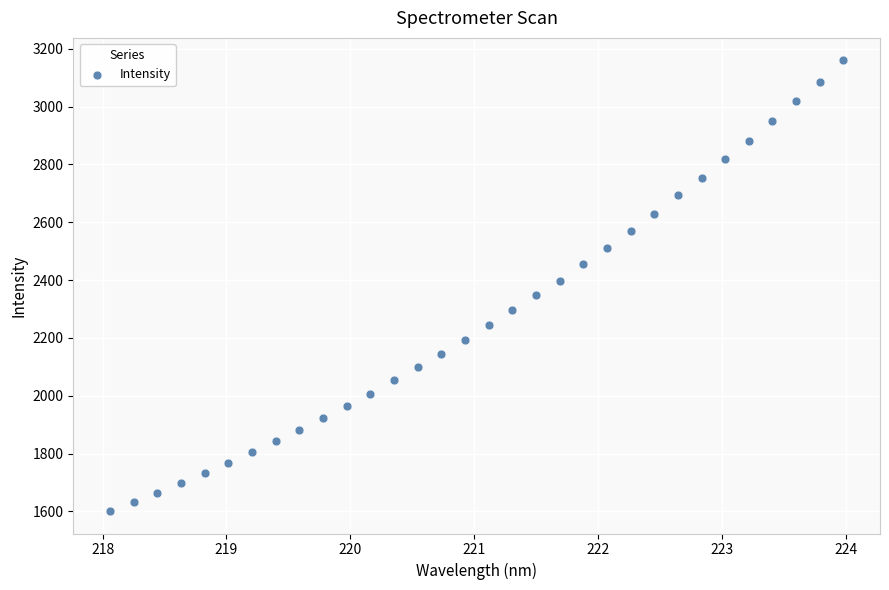

What is the range of Y values (max minus min)?

1557.9